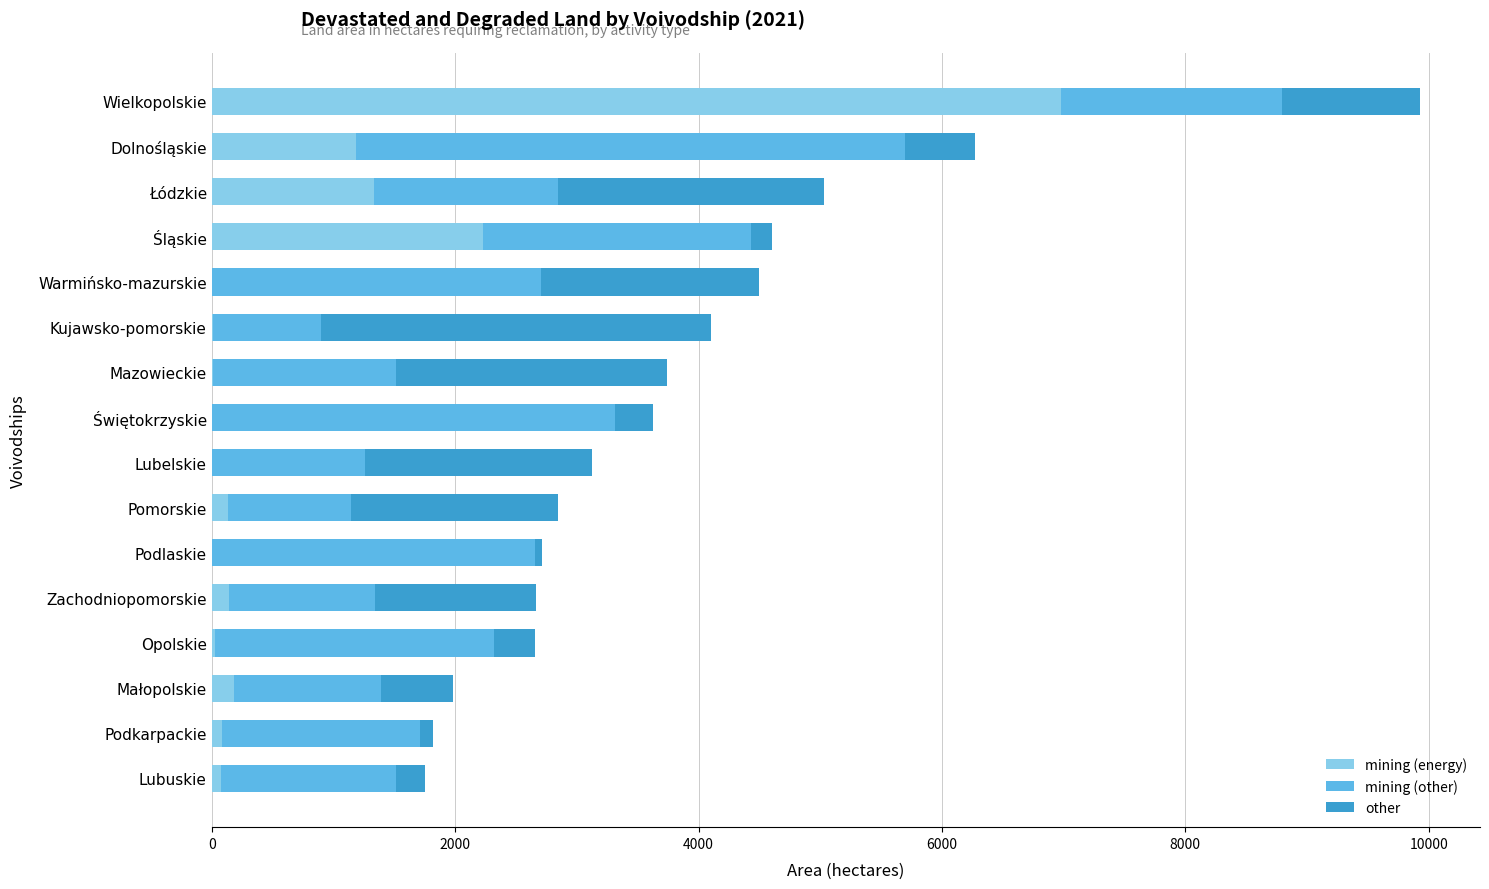

How many series are shown in this chart?

3